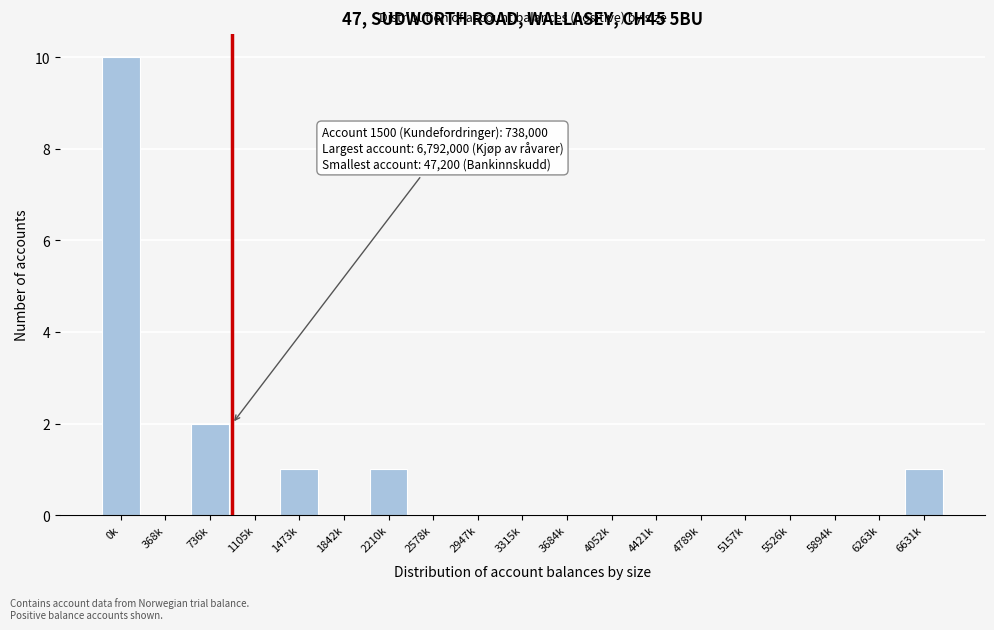

Reading right to left, transcribe all the data shown in this chart.

6631k=1	6263k=0	5894k=0	5526k=0	5157k=0	4789k=0	4421k=0	4052k=0	3684k=0	3315k=0	2947k=0	2578k=0	2210k=1	1842k=0	1473k=1	1105k=0	736k=2	368k=0	0k=10